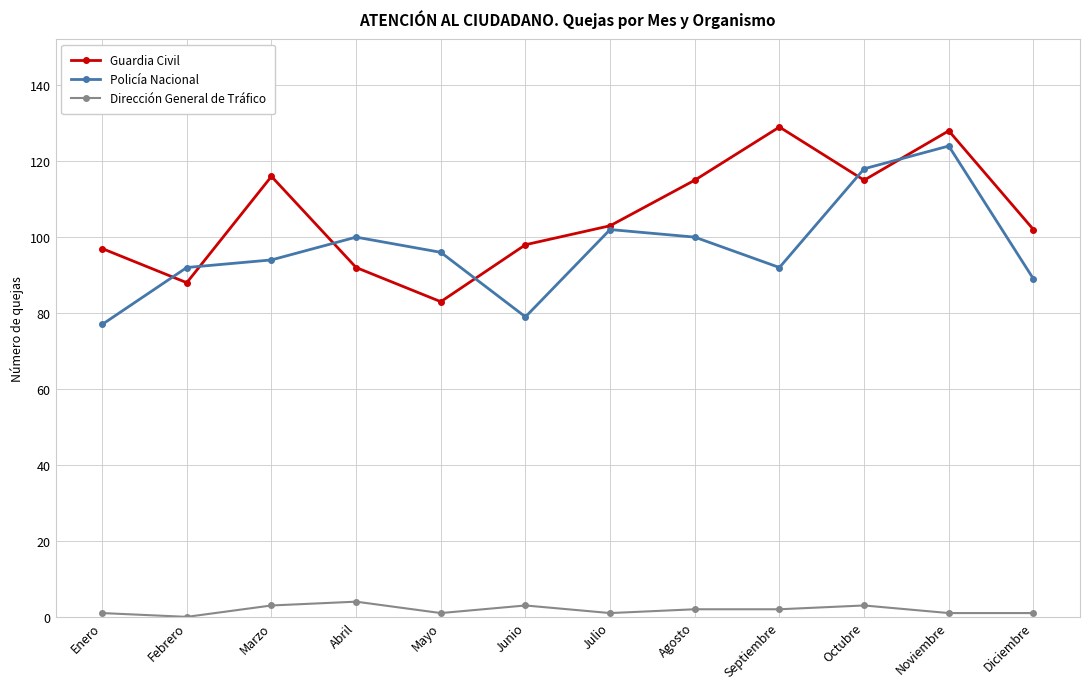

True or false: Dirección General de Tráfico has a value of 1 at Noviembre.

True